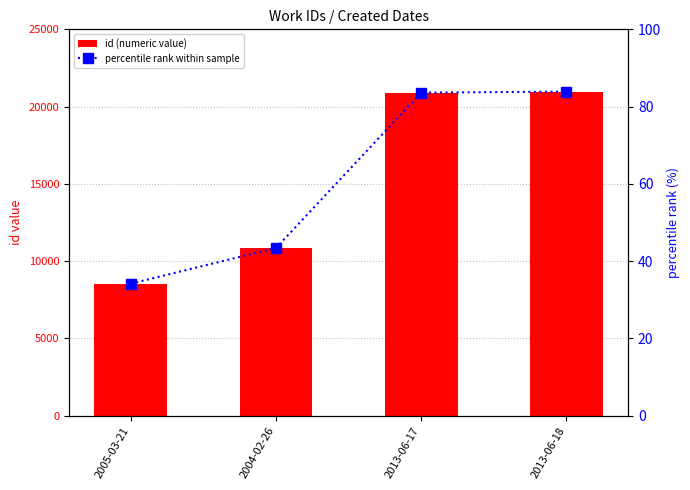

What is the label of the 3rd bar from the left?

2013-06-17